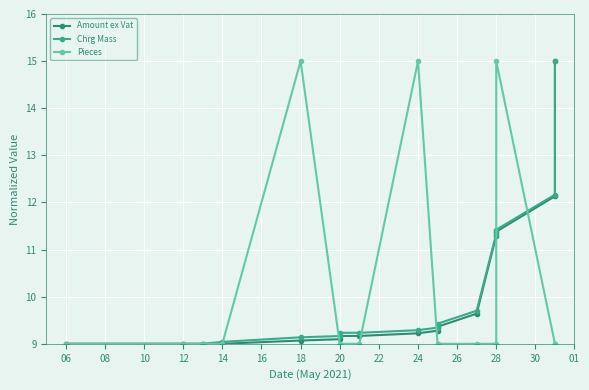

How many times do Amount ex Vat and Pieces cross each other?

5